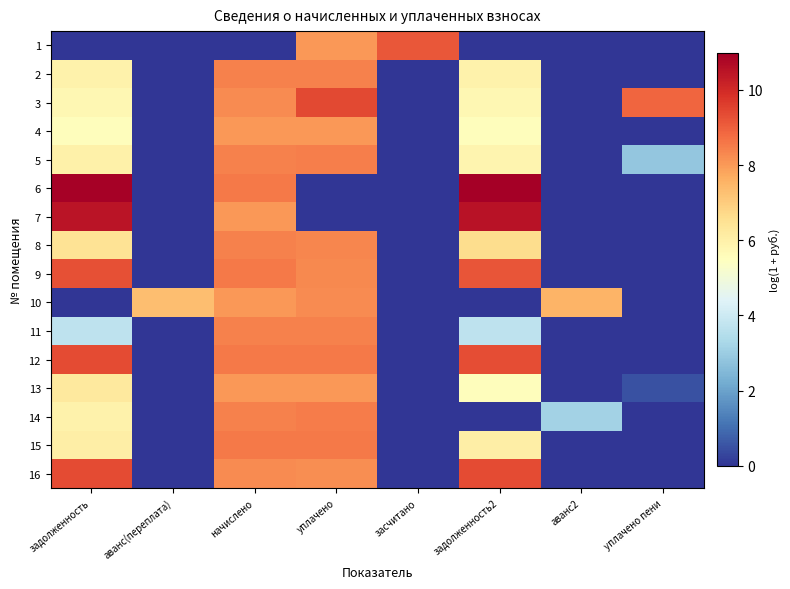

Rank the series at задолженность from highest to lowest value.

6, 7, 12, 16, 9, 8, 13, 15, 5, 2, 14, 3, 4, 11, 1, 10